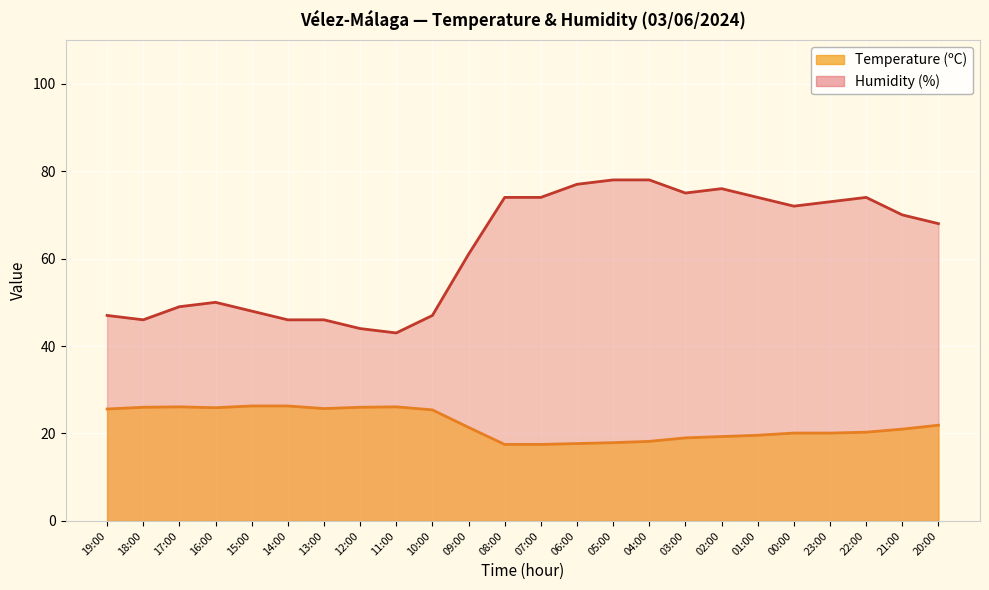

What is the difference between the maximum and second lowest values in the Humidity (%) series?

34.0